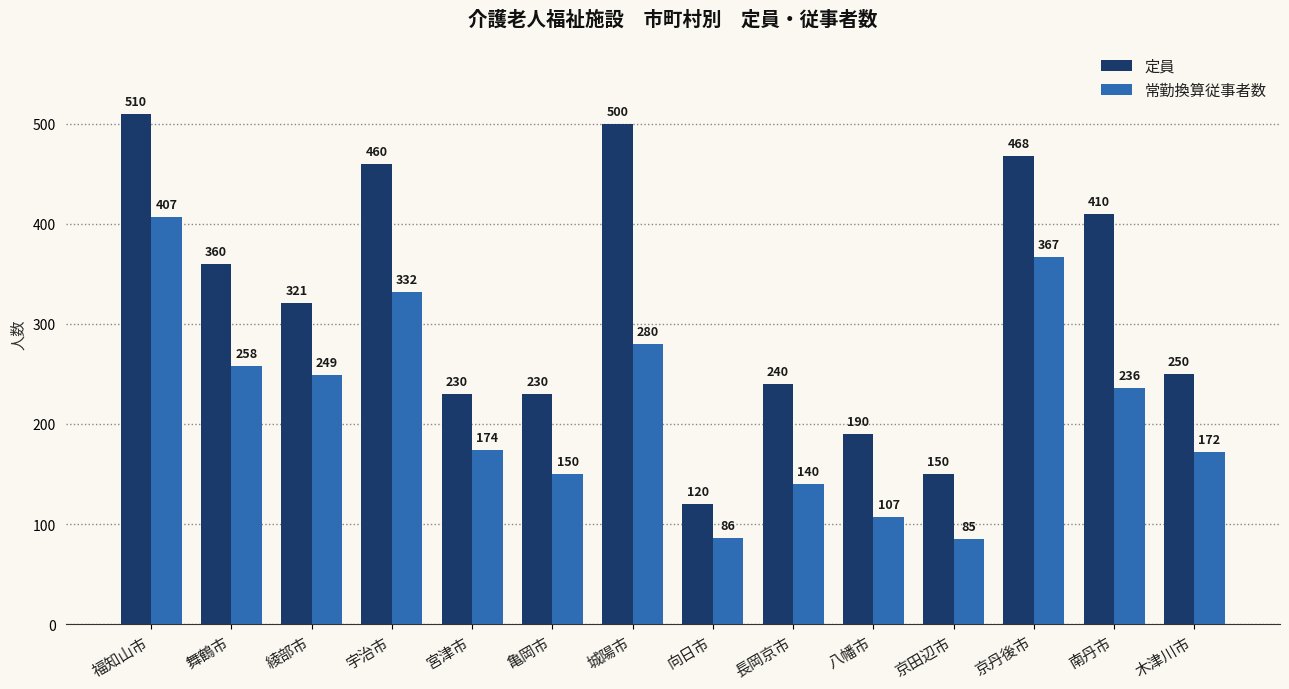

At which label does 常勤換算従事者数 reach its peak?

福知山市